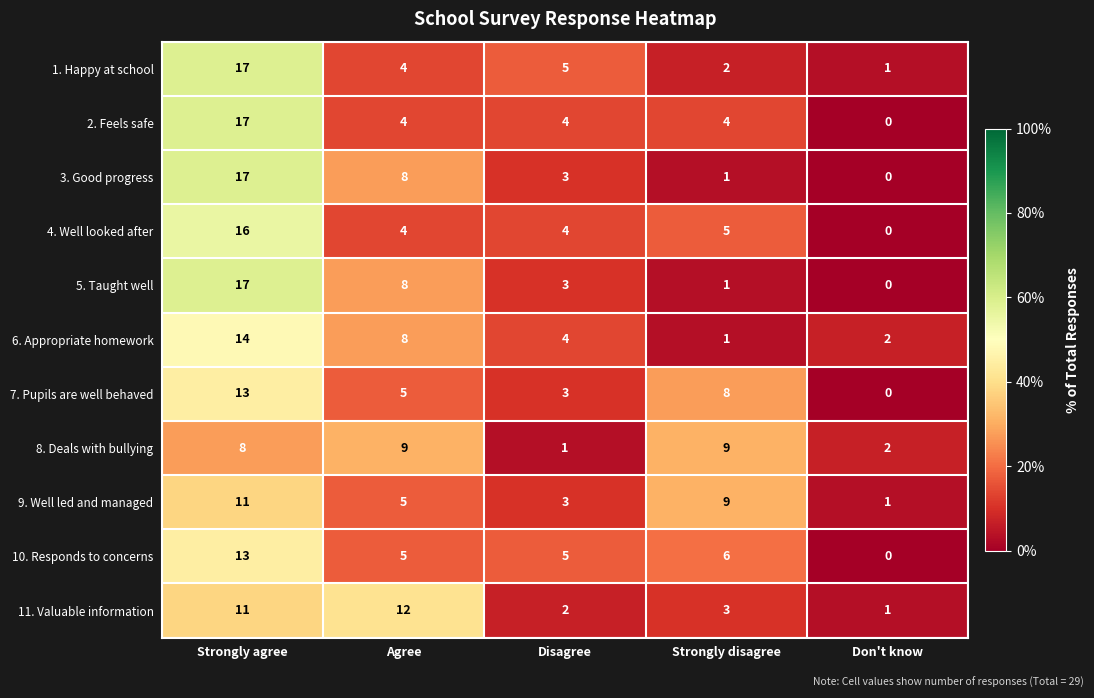

What is the approximate value of 4. Well looked after at Disagree?

4